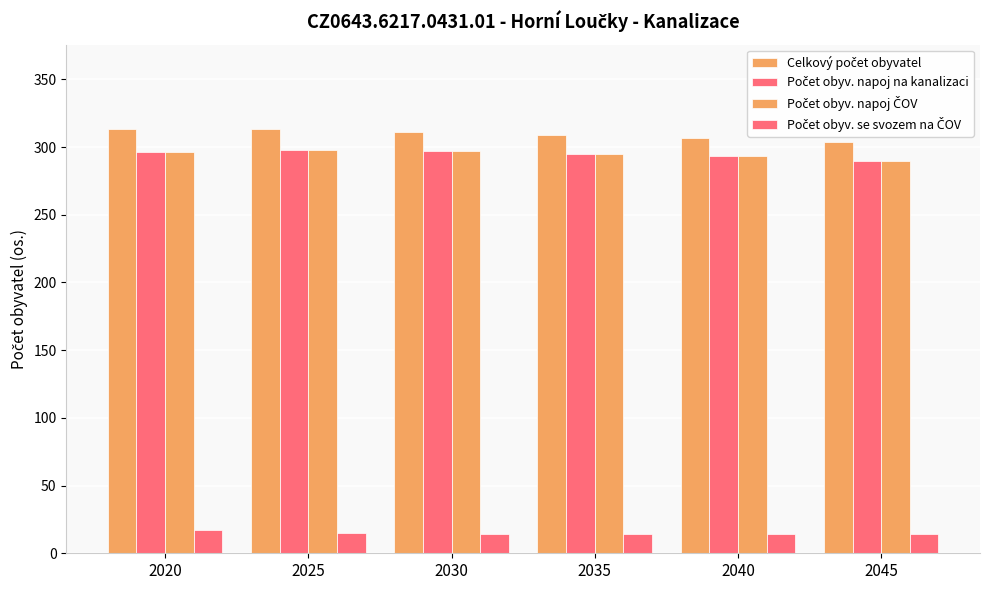

Count the Počet obyv. napoj na kanalizaci values in the range 293 to 297.

4